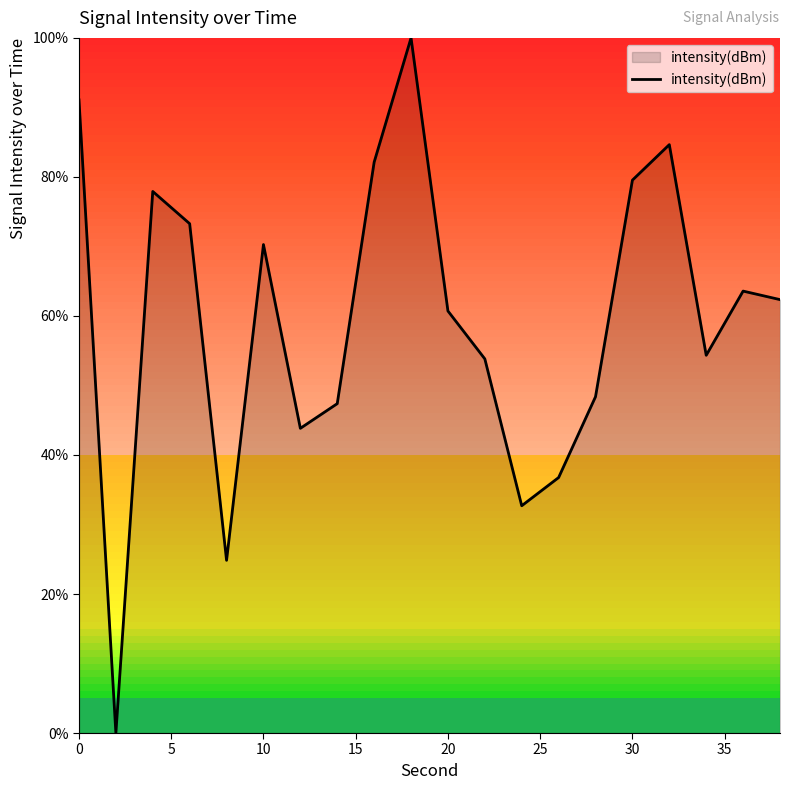

What is the maximum value shown in the chart?

100.0